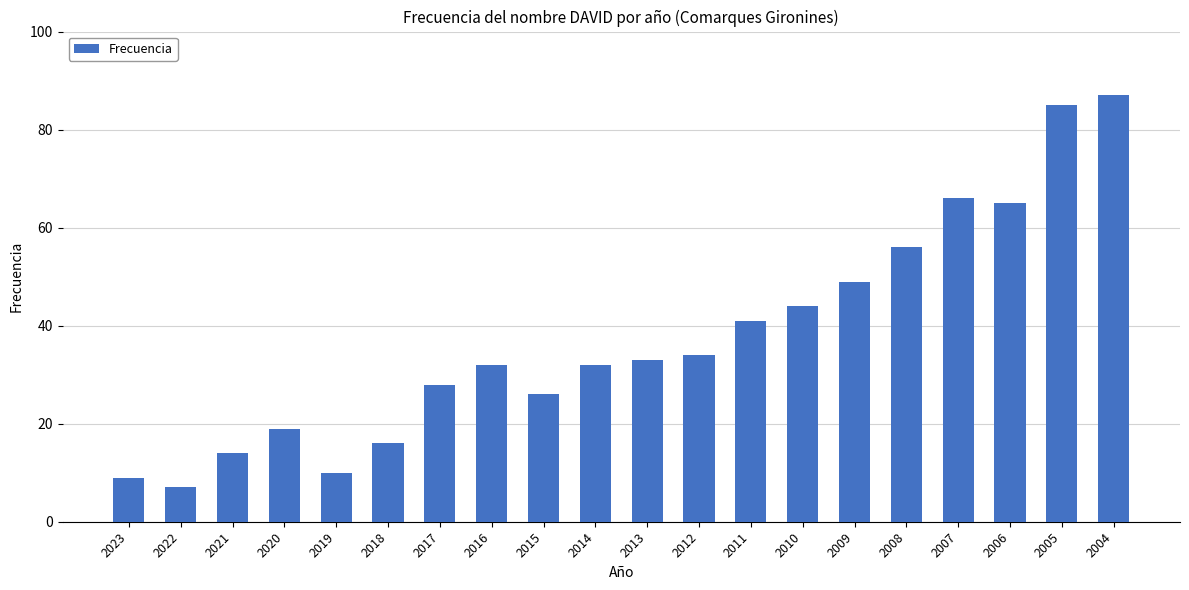

What is the maximum value shown in the chart?

87